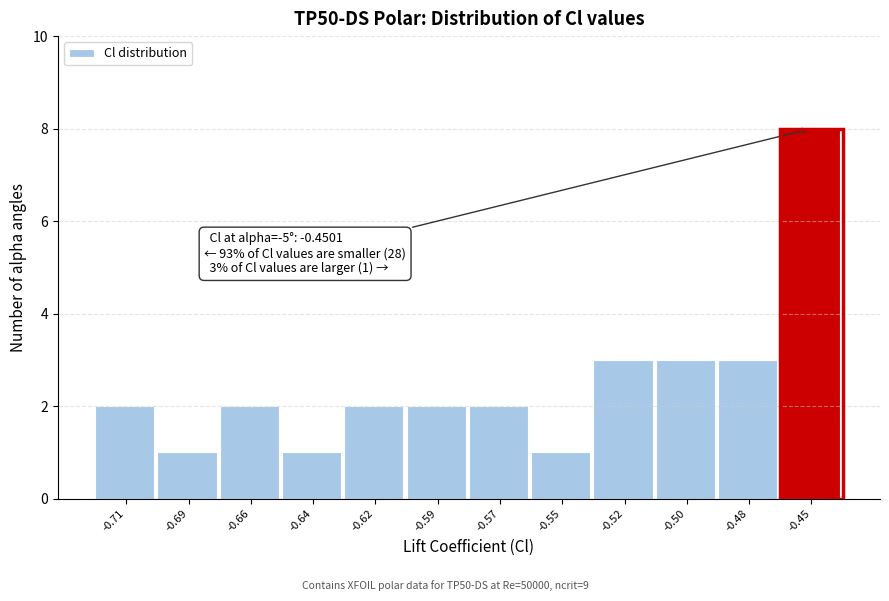

Reading left to right, what are all the values shown in this chart?

-0.71=2	-0.69=1	-0.66=2	-0.64=1	-0.62=2	-0.59=2	-0.57=2	-0.55=1	-0.52=3	-0.50=3	-0.48=3	-0.45=8